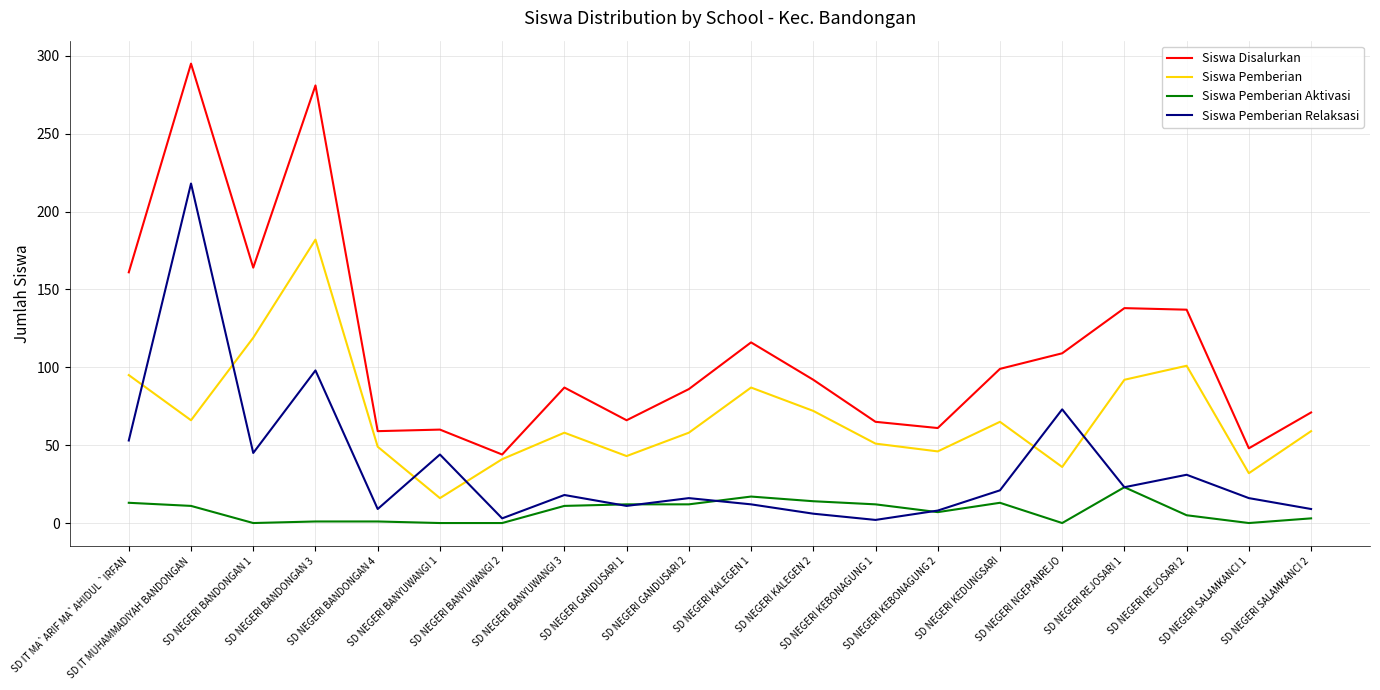

What is the total value across all series at SD NEGERI KALEGEN 2?

184